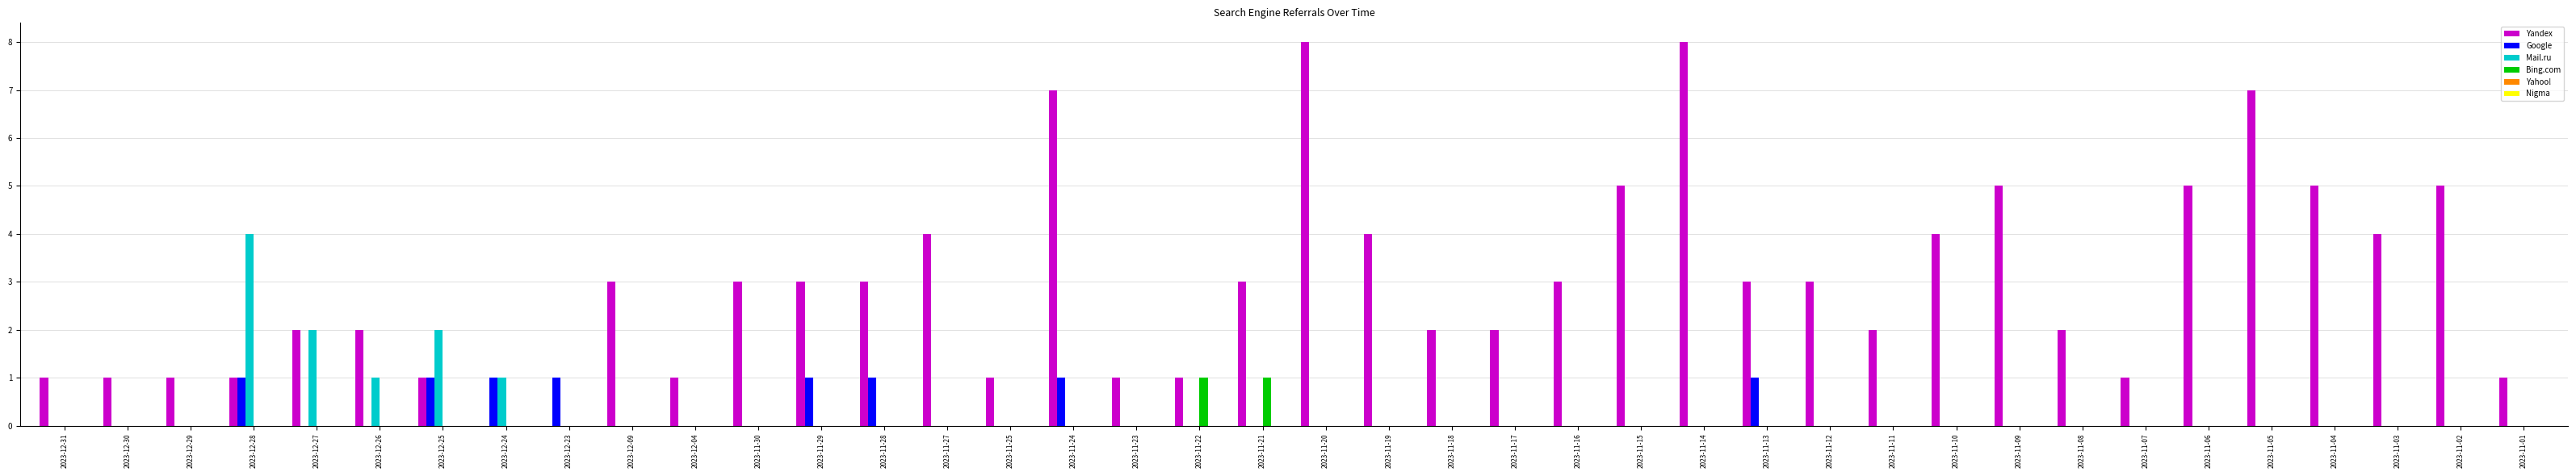

What is the maximum value shown in the chart?

8